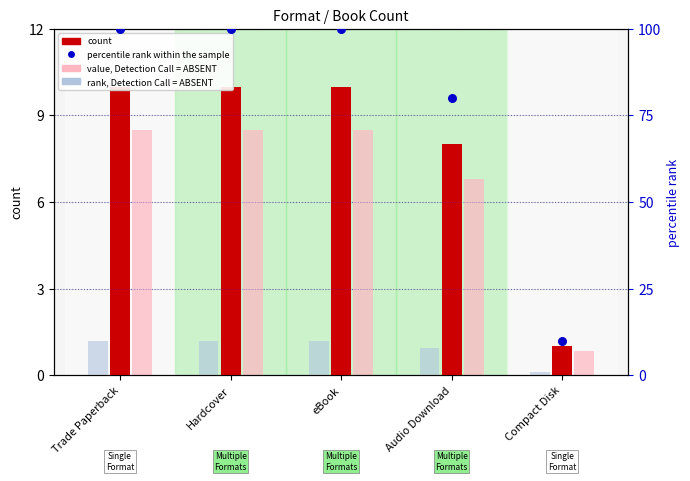

Which series contains the highest Y value?

percentile rank within the sample